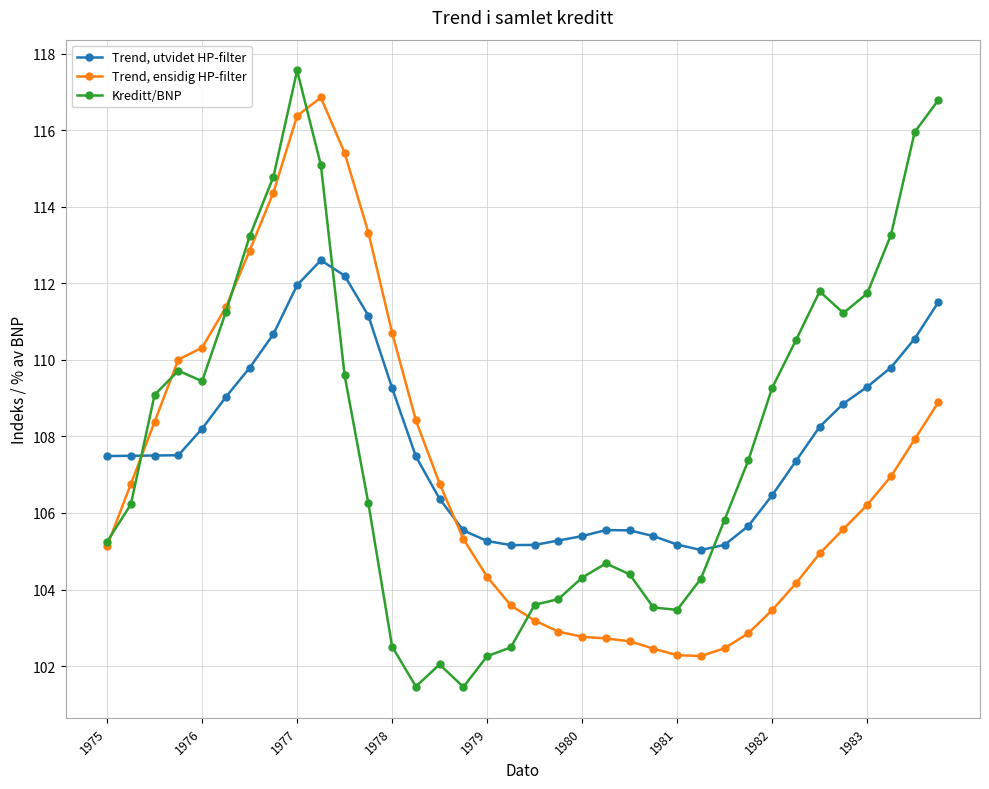

True or false: Kreditt/BNP has more than 0 points higher than both neighbors.

True